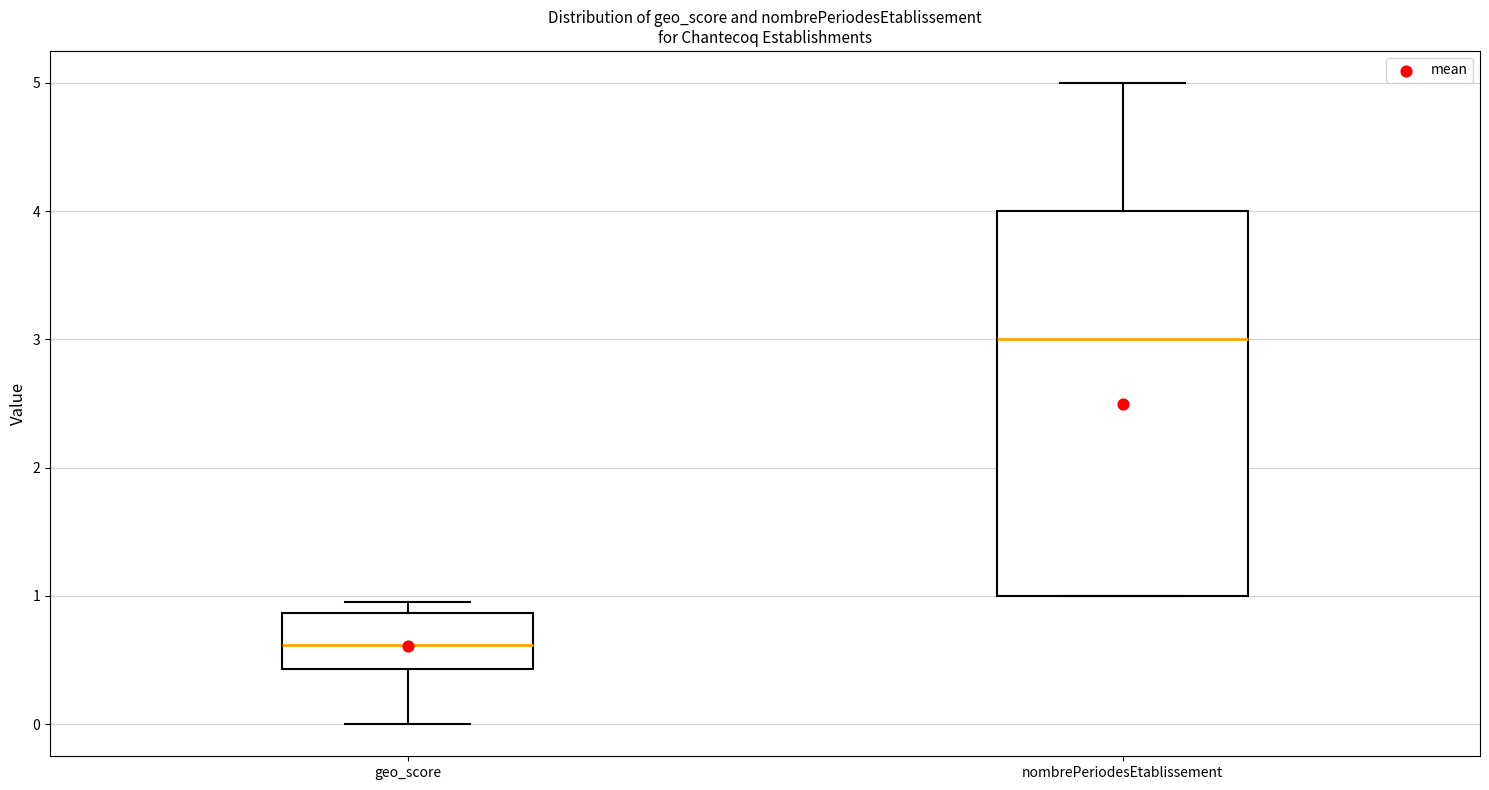

Which box has the lowest median line?

geo_score